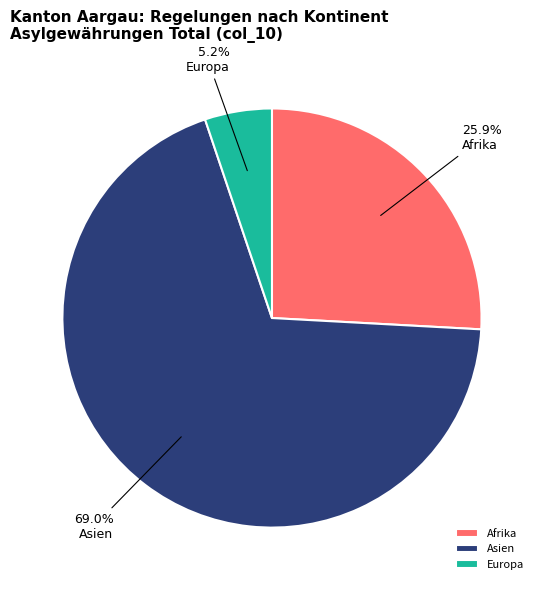

What percentage is NOT represented by Afrika?

74.1%